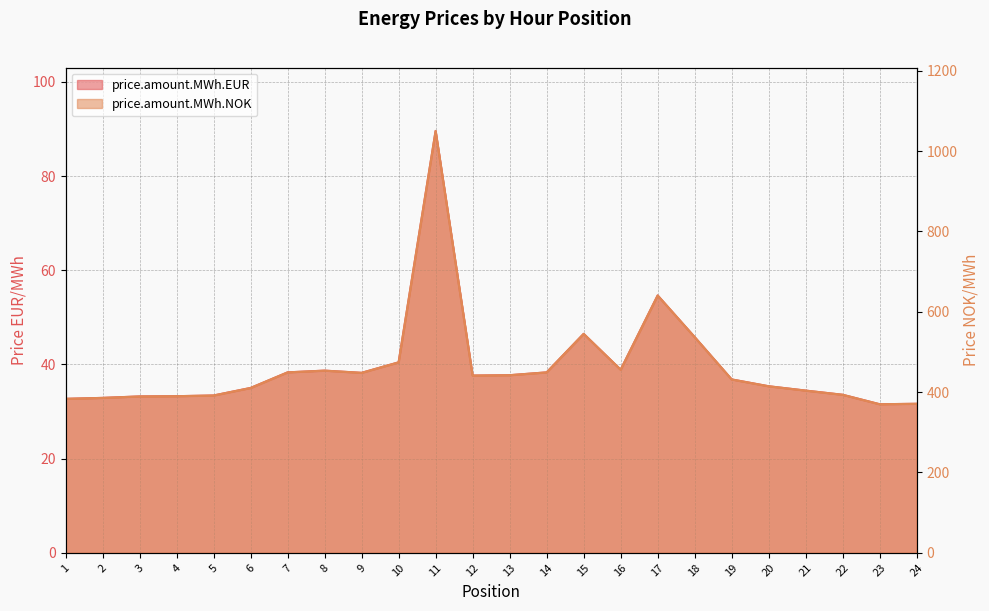

True or false: price.amount.MWh.NOK and price.amount.MWh.EUR intersect in this chart.

False